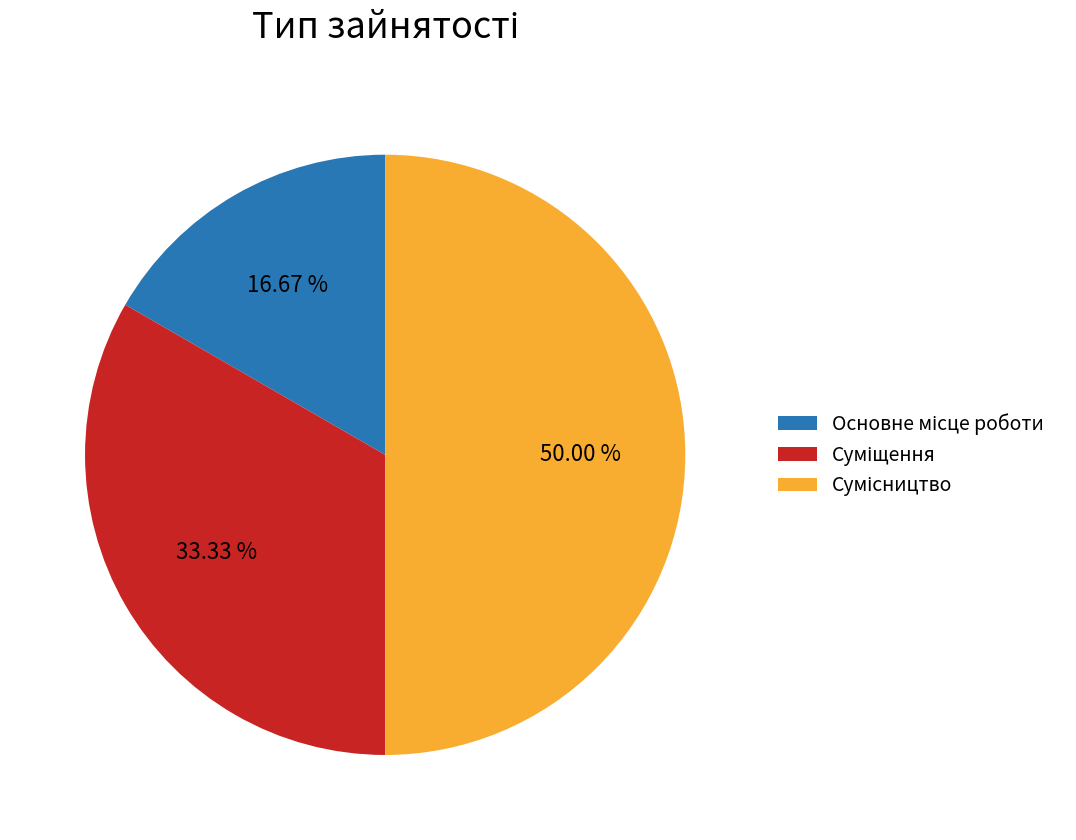

How many segments does this pie chart have?

3